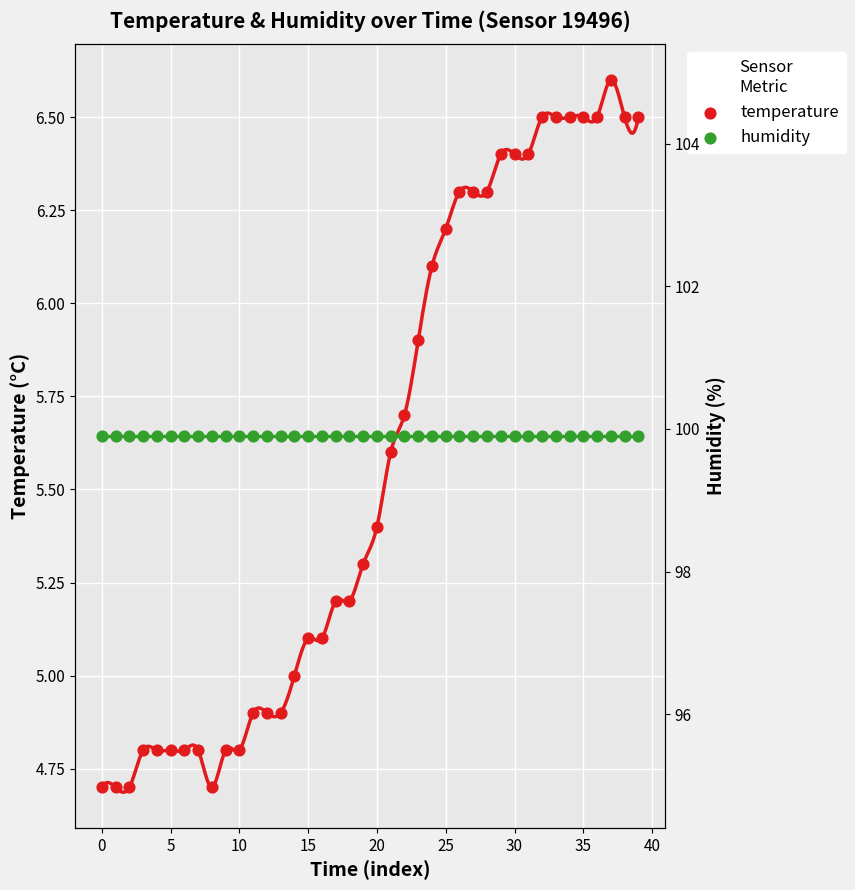

Is the value of temperature at 21 greater than the value of humidity at 30?

No